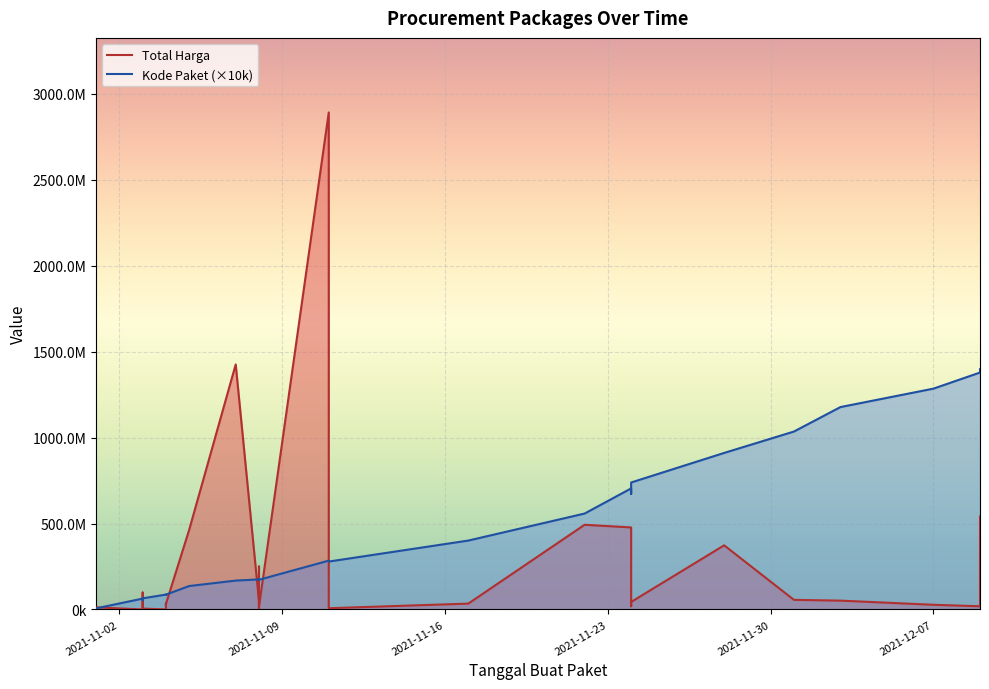

What is the difference between the maximum and minimum values in the Total Harga series?

2892044000